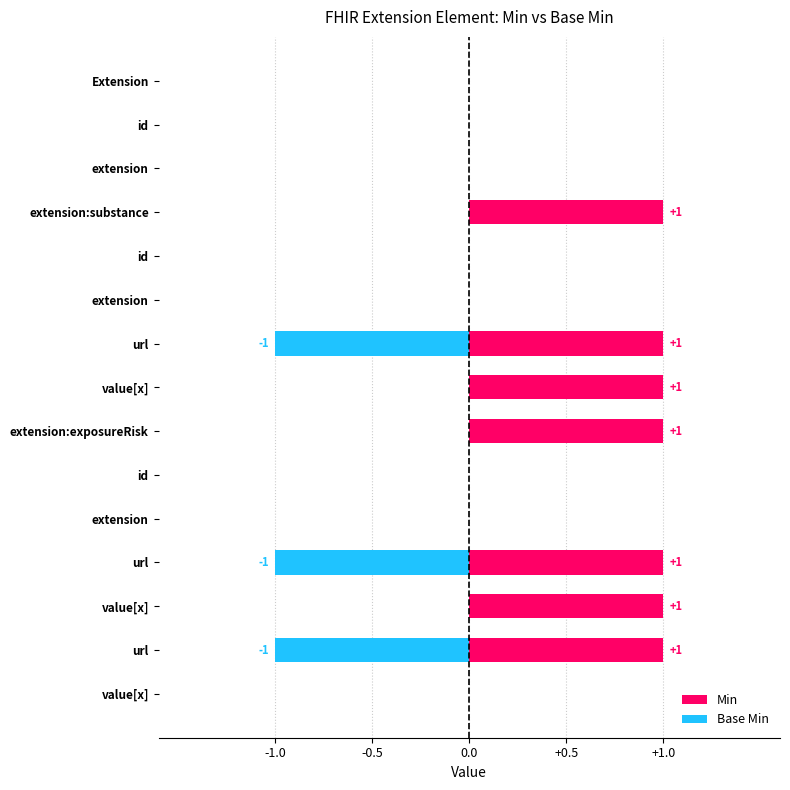

Which has a higher value, extension:exposureRisk or value[x]?

extension:exposureRisk